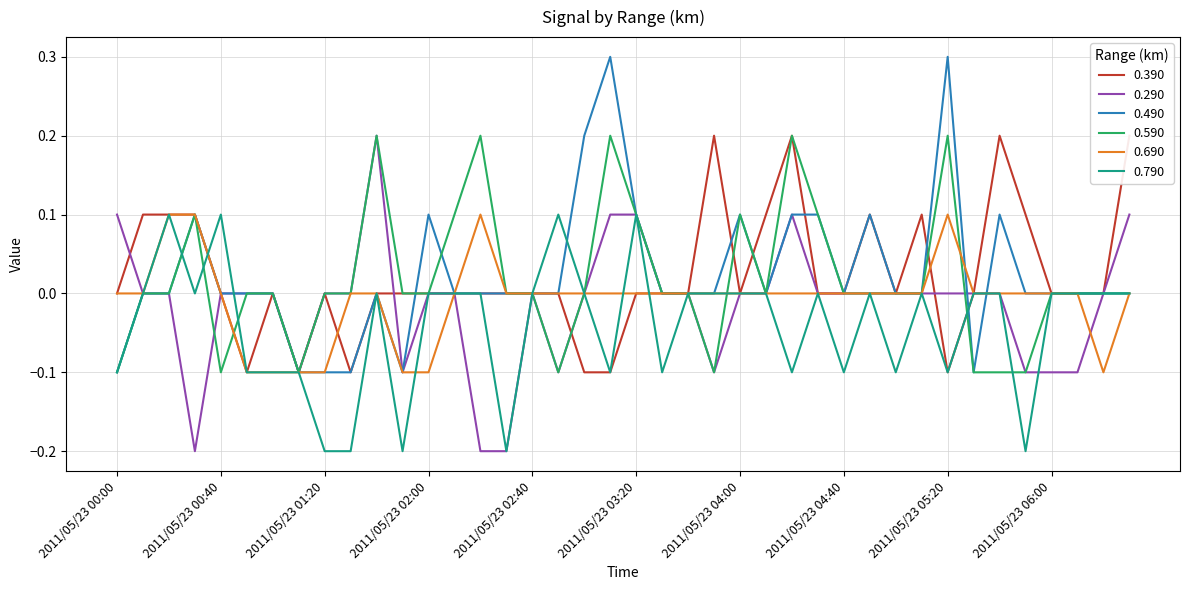

At which category is the sum across all series the highest?

2011/05/23 04:20